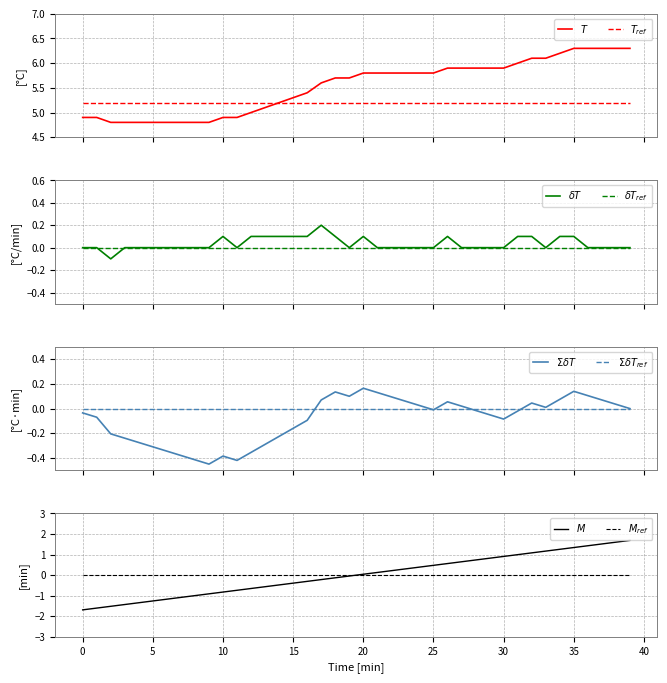

What is the maximum value shown in the chart?

6.3